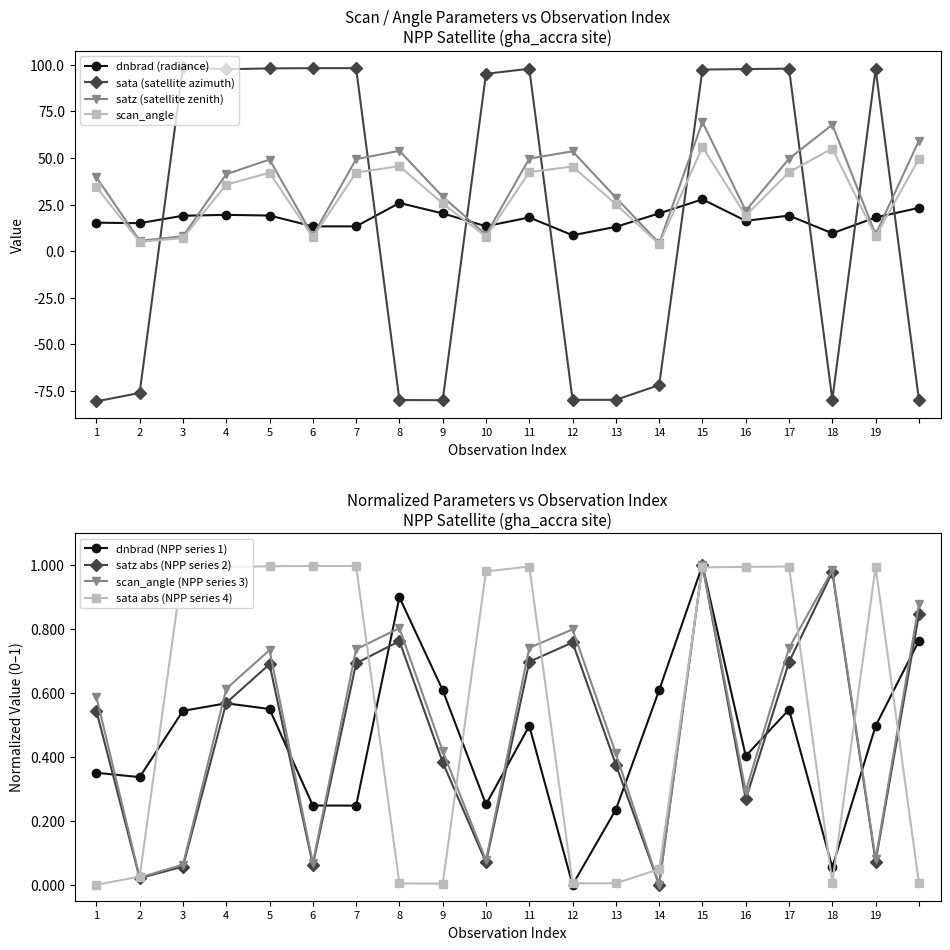

Is the value of dnbrad (radiance) at 4 greater than the value of scan_angle at 1?

No